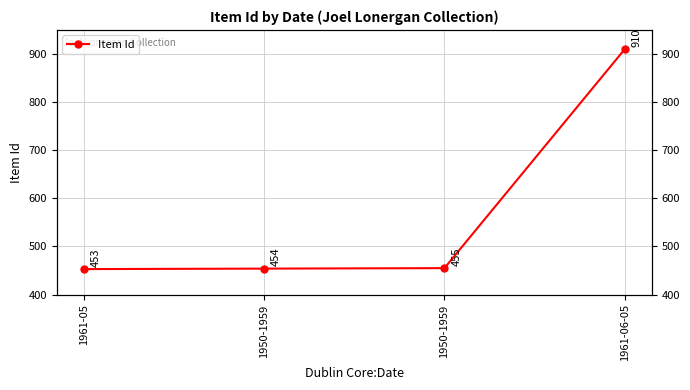

Which category has the lowest value across all series?

1961-05